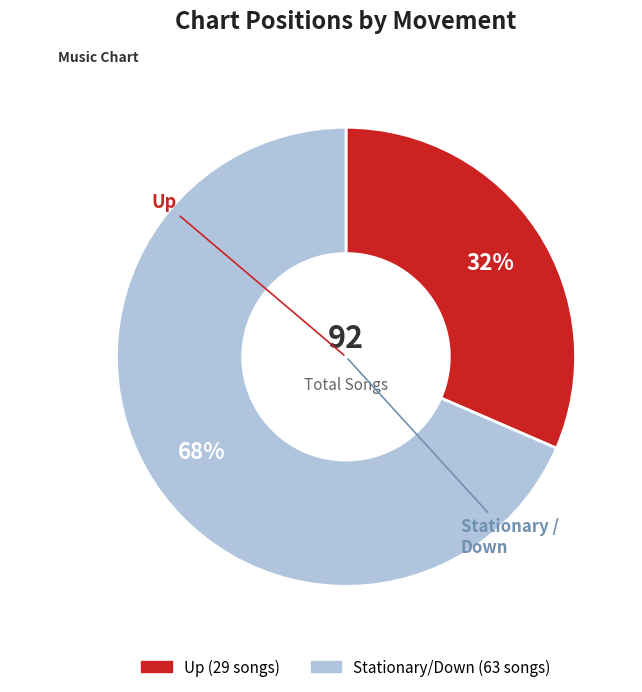

To the nearest percent, what is the average slice percentage?

50%